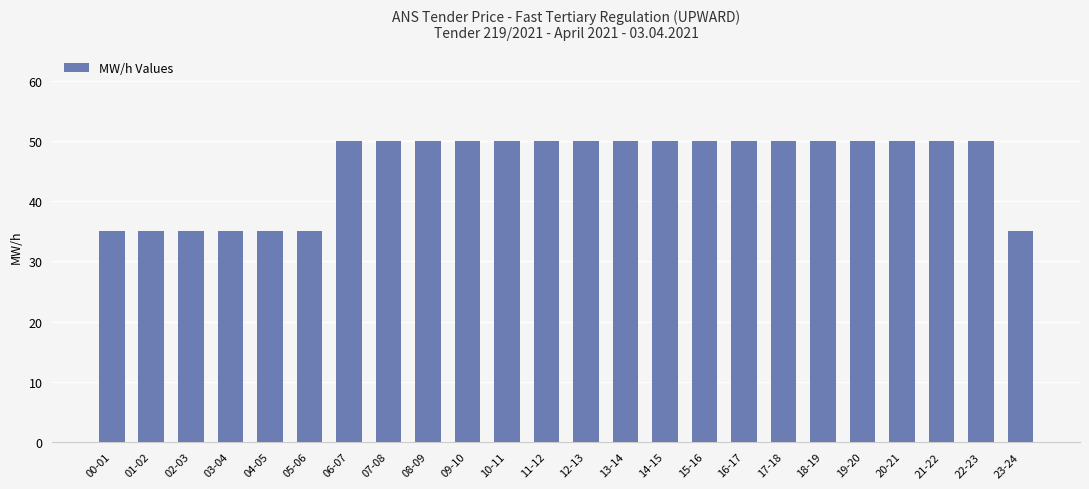

Reading right to left, extract all data points from this chart.

23-24=35	22-23=50	21-22=50	20-21=50	19-20=50	18-19=50	17-18=50	16-17=50	15-16=50	14-15=50	13-14=50	12-13=50	11-12=50	10-11=50	09-10=50	08-09=50	07-08=50	06-07=50	05-06=35	04-05=35	03-04=35	02-03=35	01-02=35	00-01=35